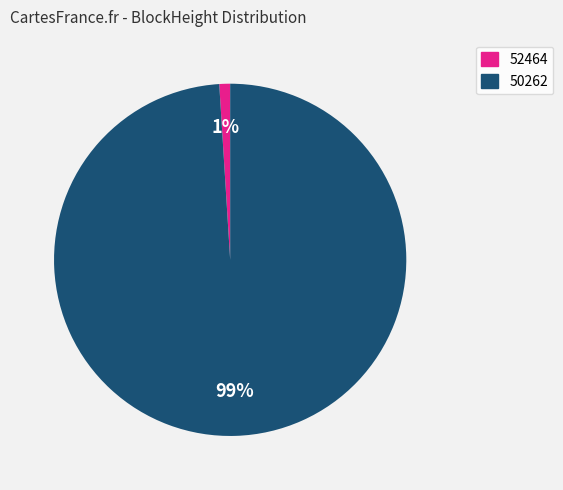

To the nearest percent, what is the difference between the 50262 and 52464 slice percentages?

98%